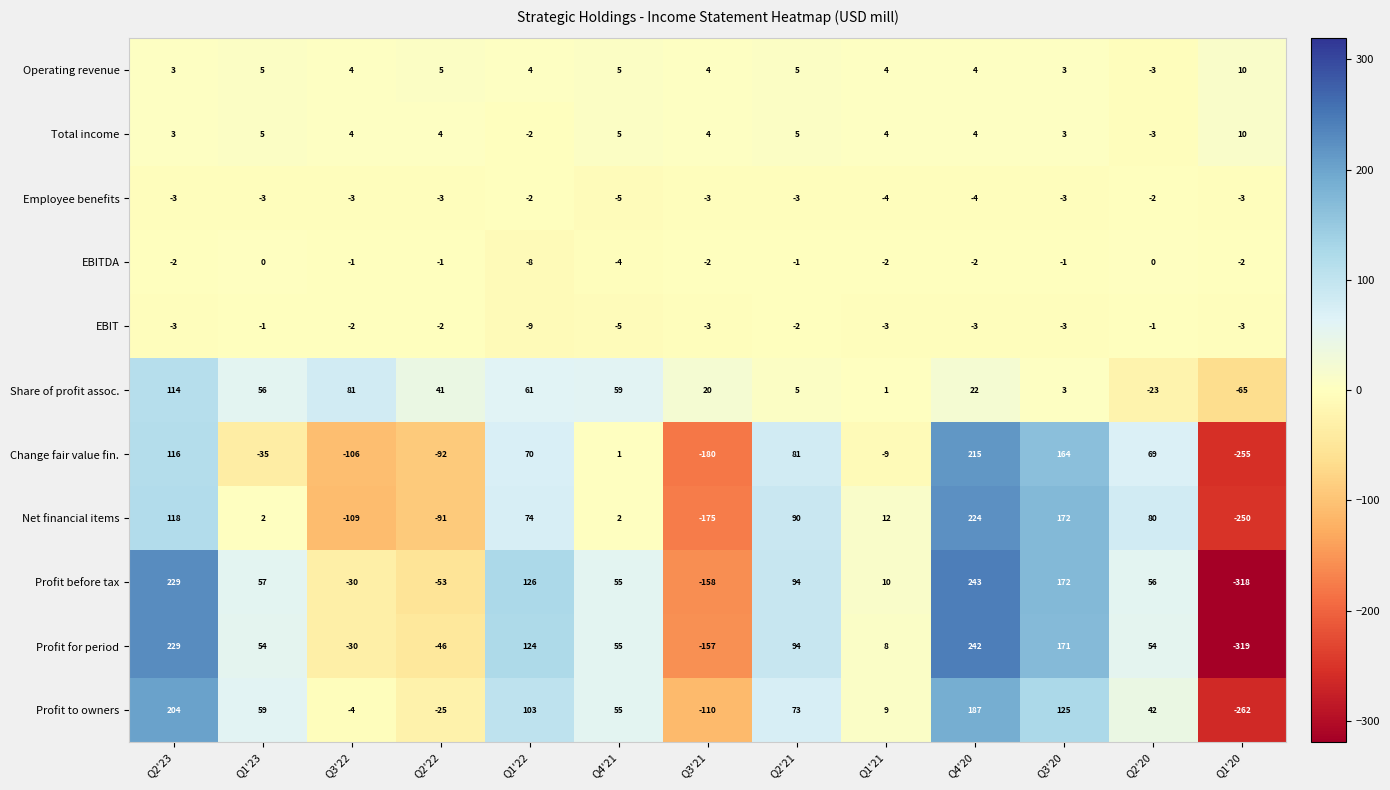

Which category has the highest value across all series?

Q4'20